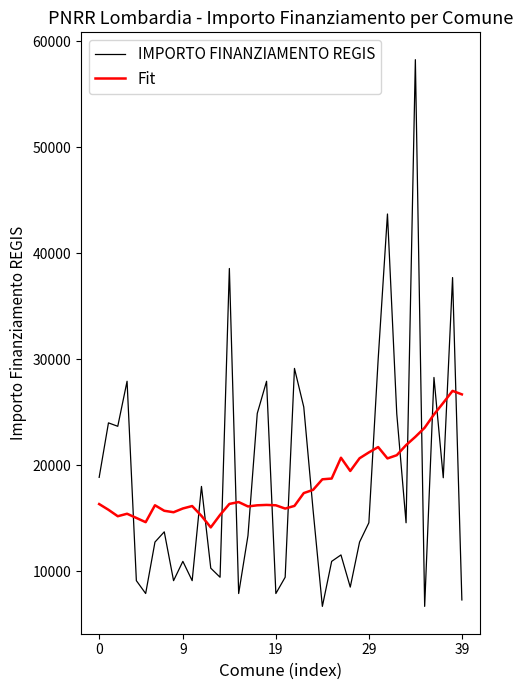

What are all the series names shown in the legend?

IMPORTO FINANZIAMENTO REGIS, Fit